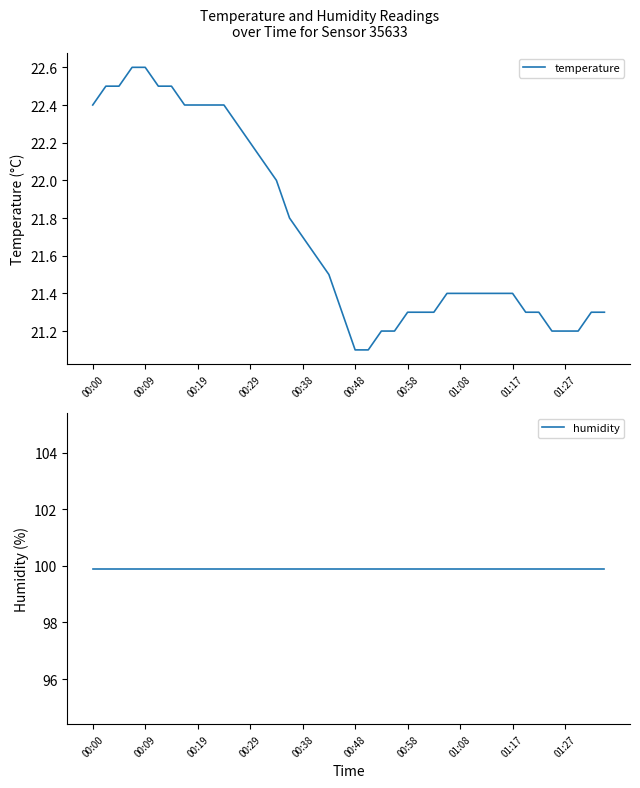

True or false: temperature and humidity intersect in this chart.

False